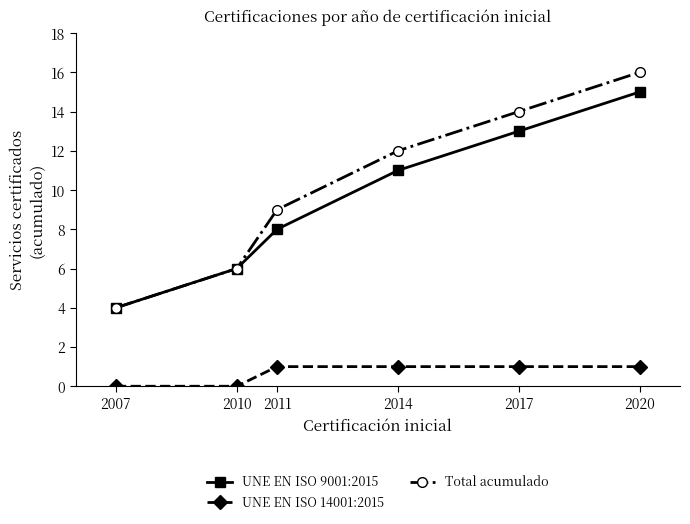

What is the sum of all UNE EN ISO 9001:2015 values?

57